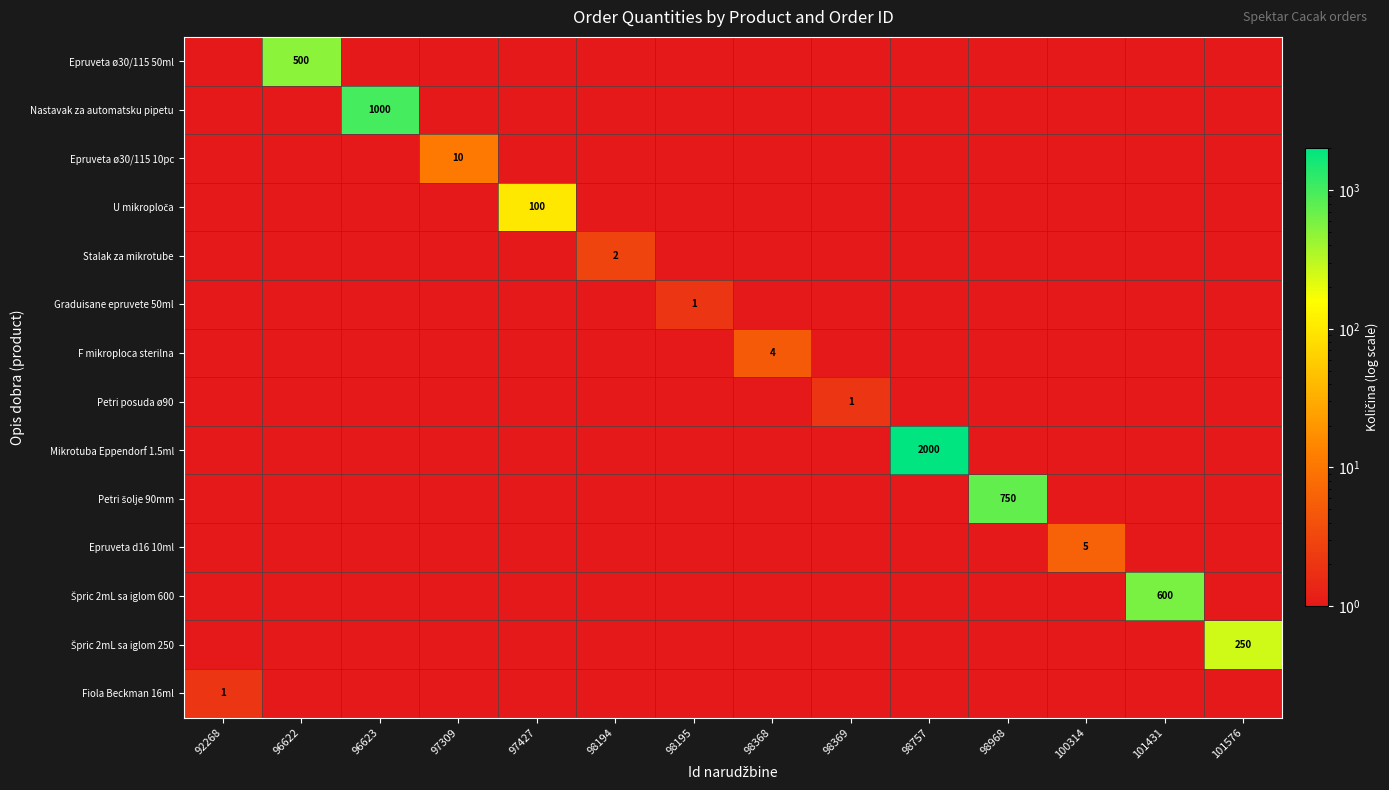

Which category has the lowest value in the Epruveta d16 10ml series?

92268